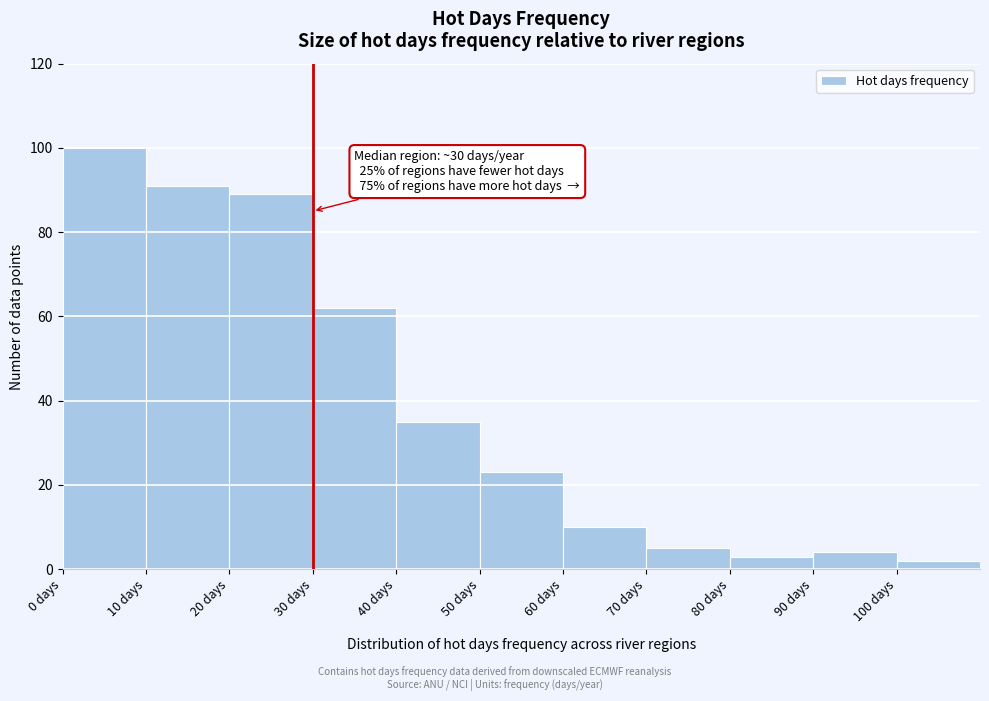

Which range on the x-axis has the tallest bar?

0 to 10